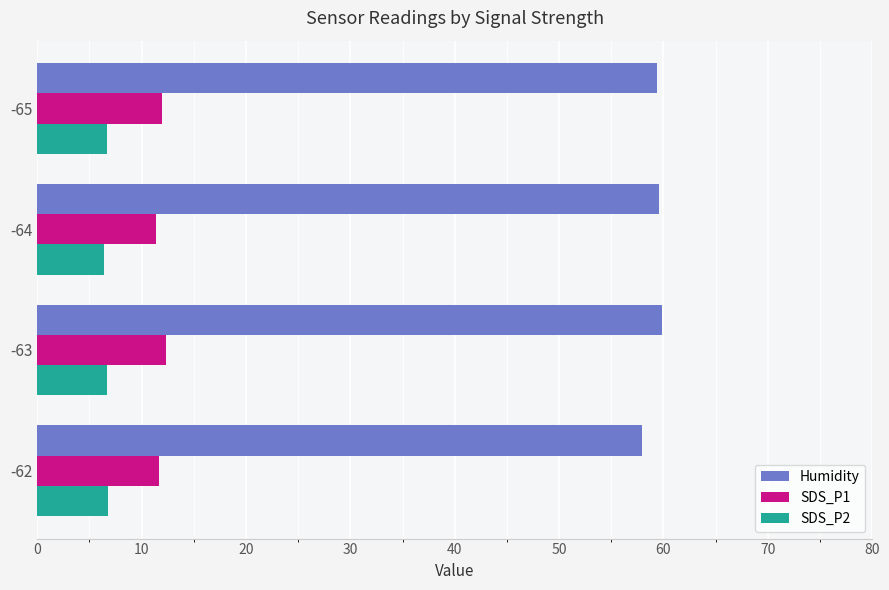

List the series in order of their peak value, highest first.

Humidity, SDS_P1, SDS_P2